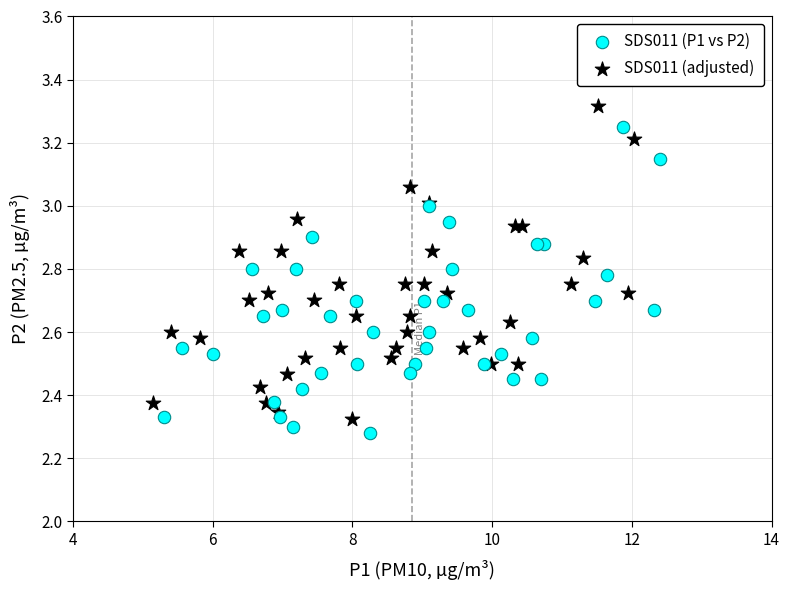

What are all the series names shown in the legend?

SDS011 (P1 vs P2), SDS011 (adjusted)